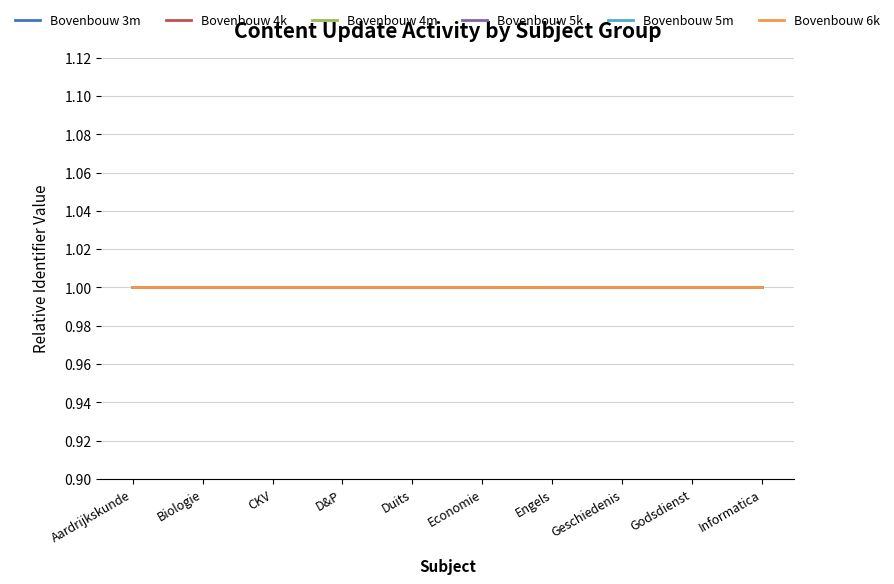

What position from the left is Informatica?

10